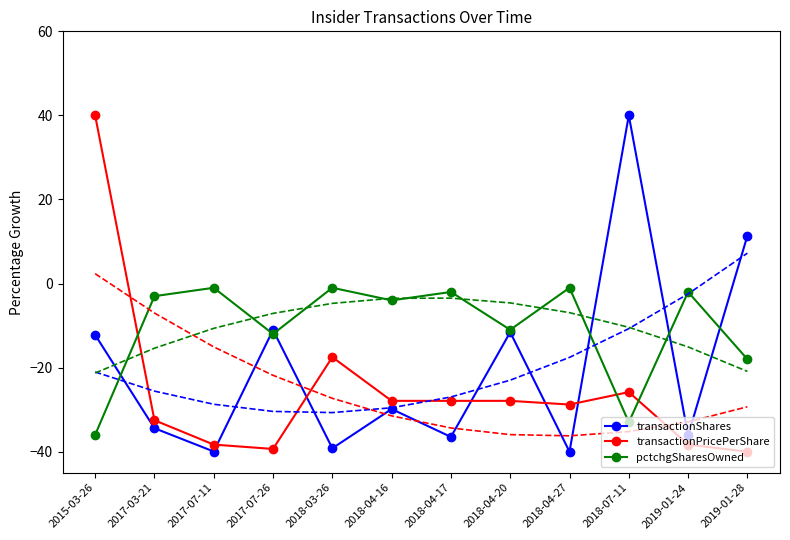

What are all the series names shown in the legend?

transactionShares, transactionPricePerShare, pctchgSharesOwned